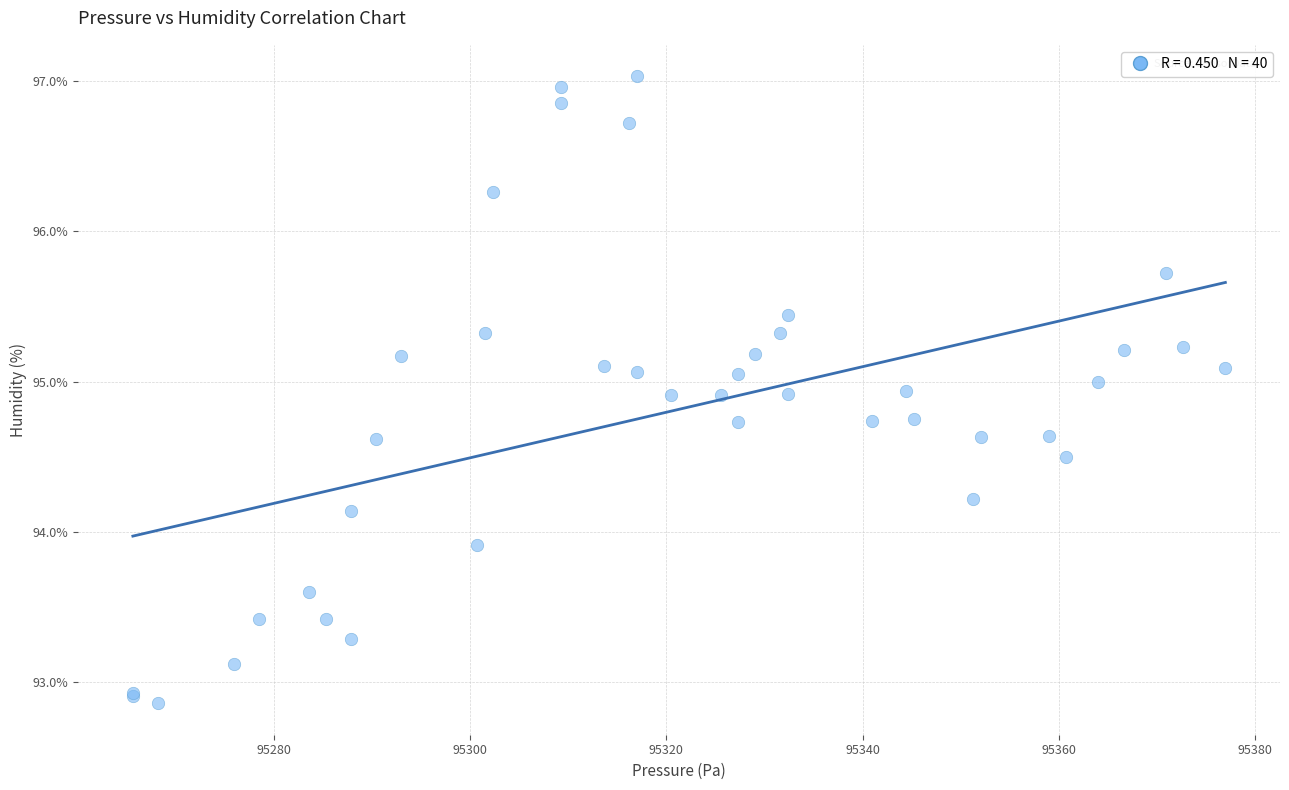

What Y value in the scatter plot is closest to 94?

93.9